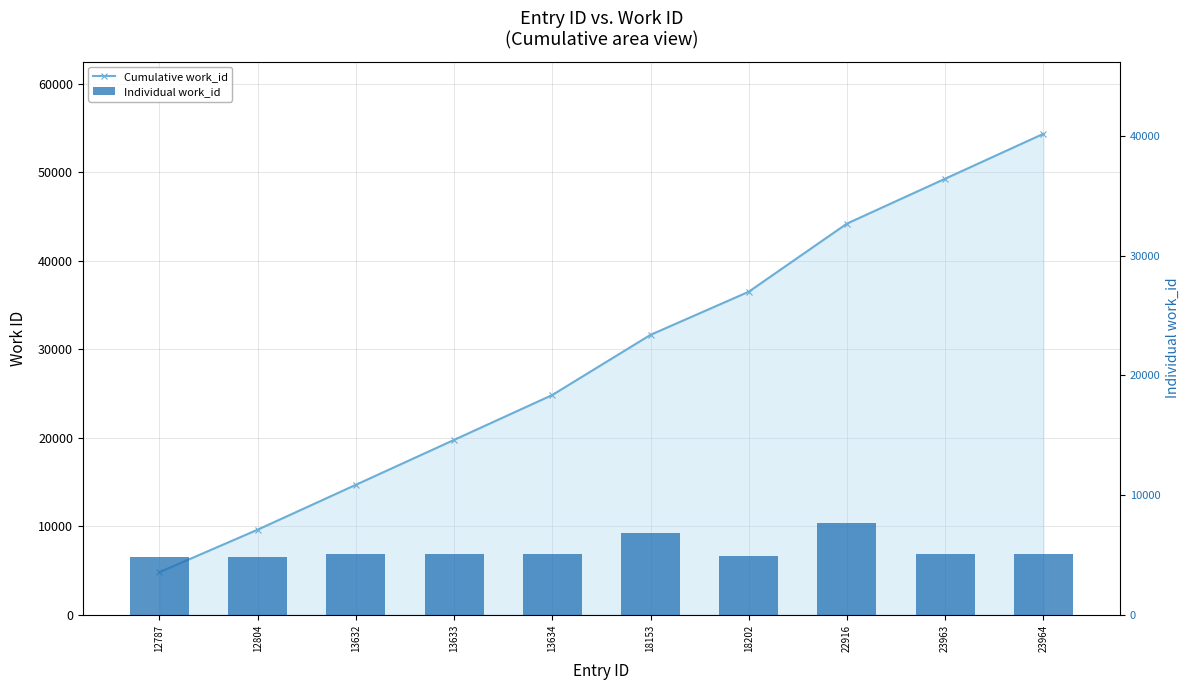

What is the average value of the Individual work_id series?

5434